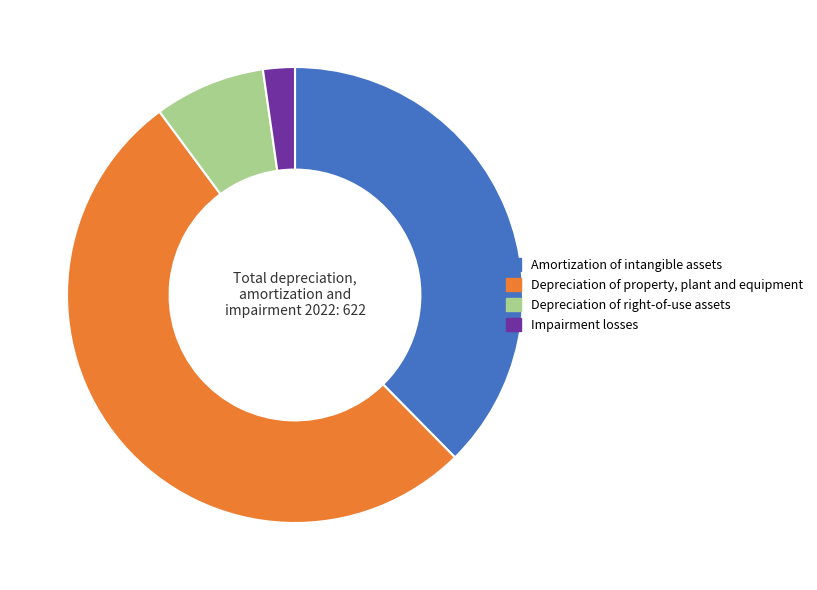

The Amortization of intangible assets slice represents 38% of the pie. True or false?

True